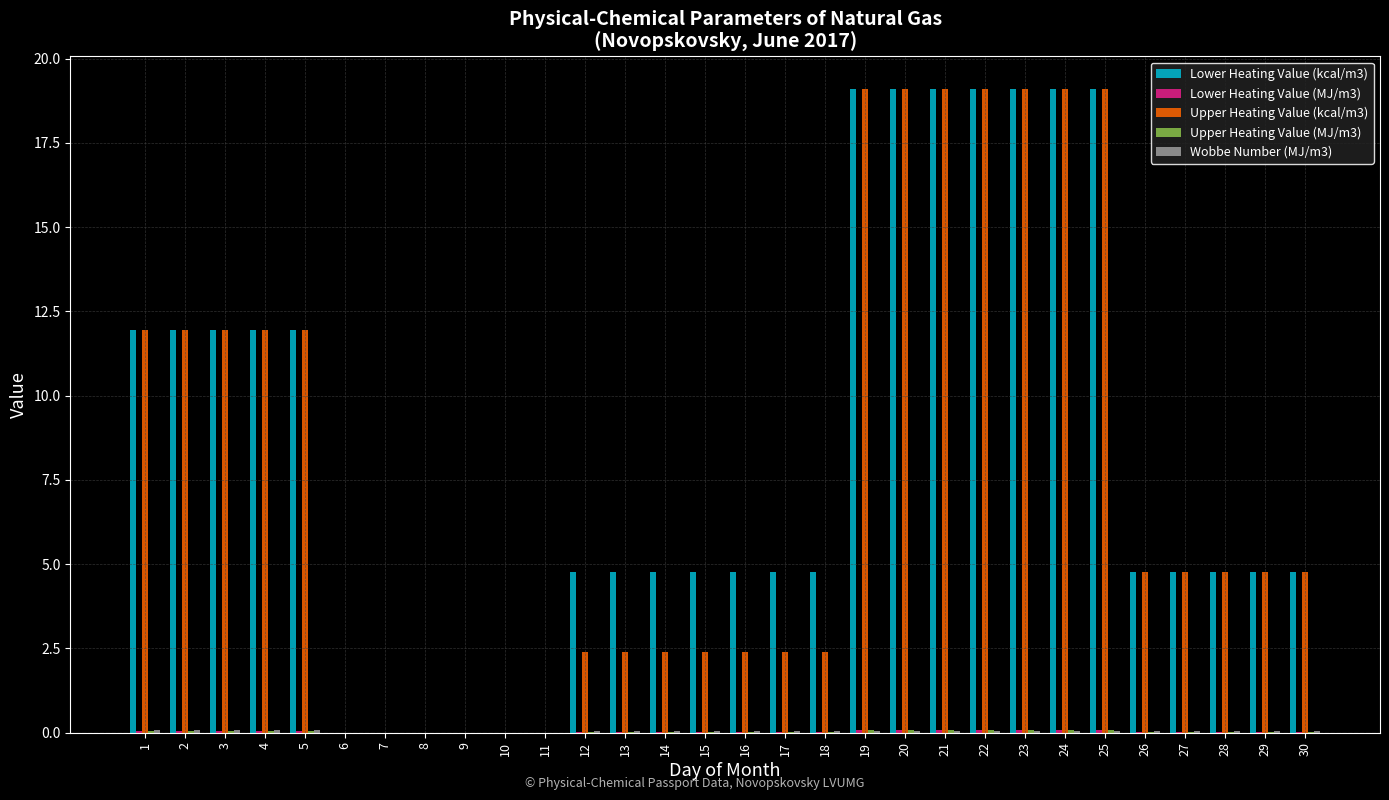

True or false: Lower Heating Value (kcal/m3) has a value of 0.0 at 11.

True